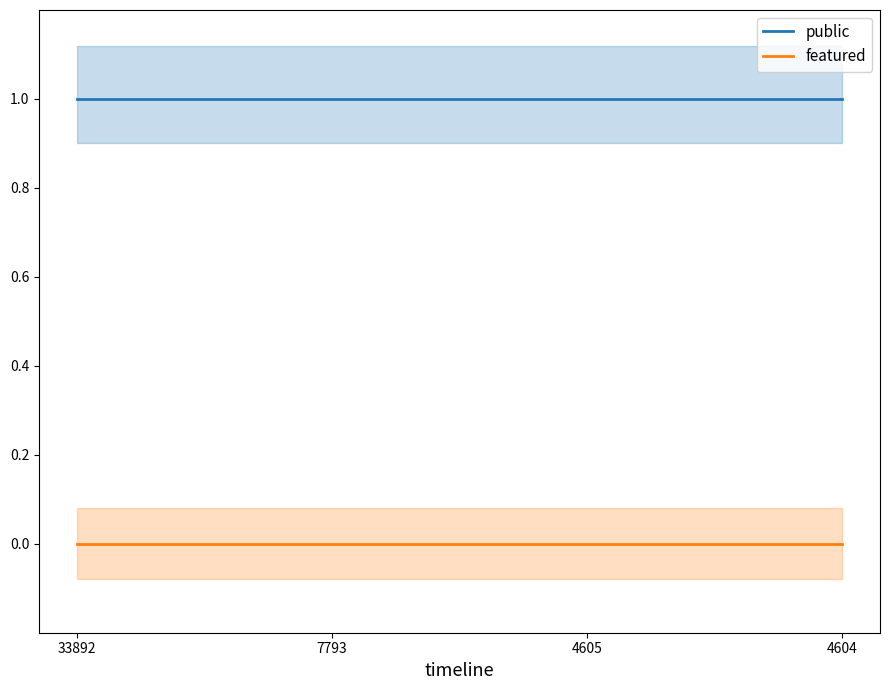

Reading left to right, extract all data points from this chart.

public: 33892=1	7793=1	4605=1	4604=1
featured: 33892=0	7793=0	4605=0	4604=0